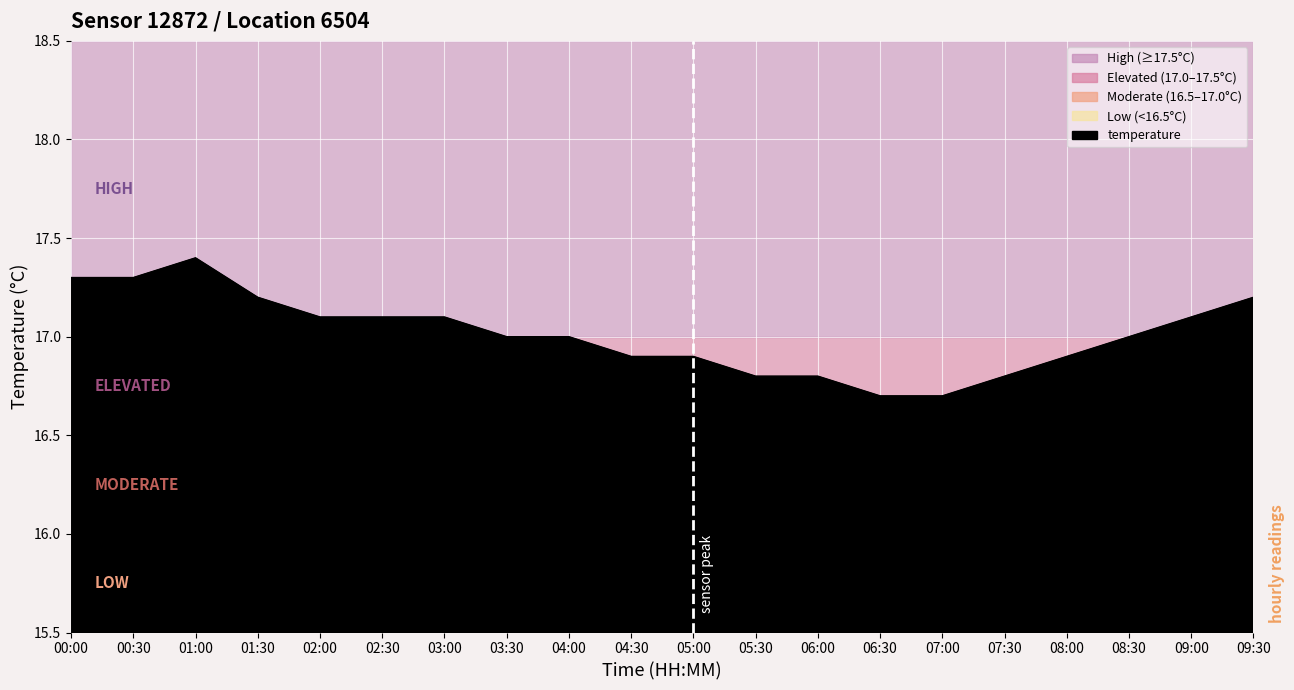

The value at 00:30 is 17.3. True or false?

True